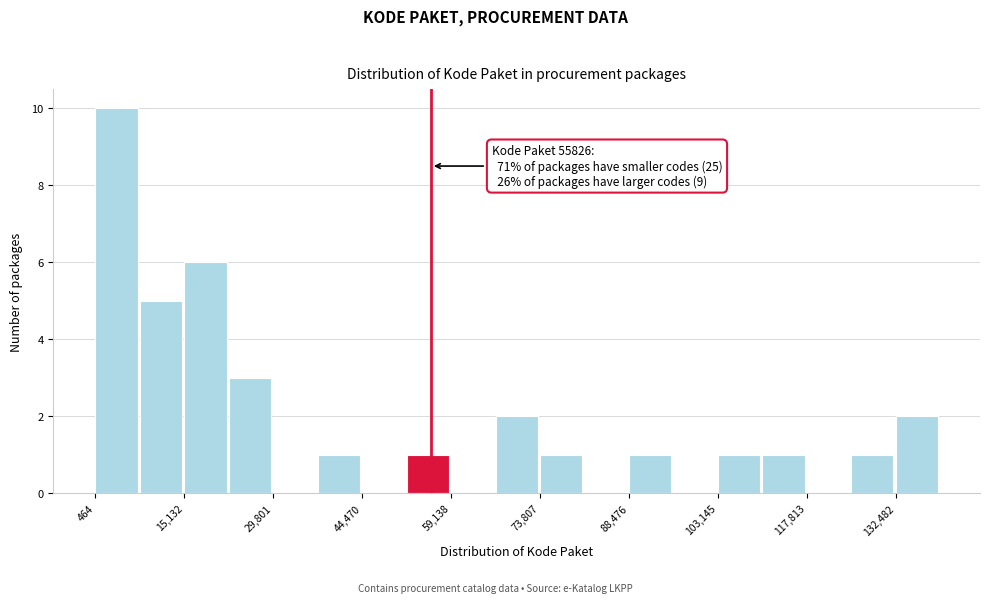

Around what value on the x-axis is the tallest bar? Give the approximate position of its centre, as read against the axis.

4000